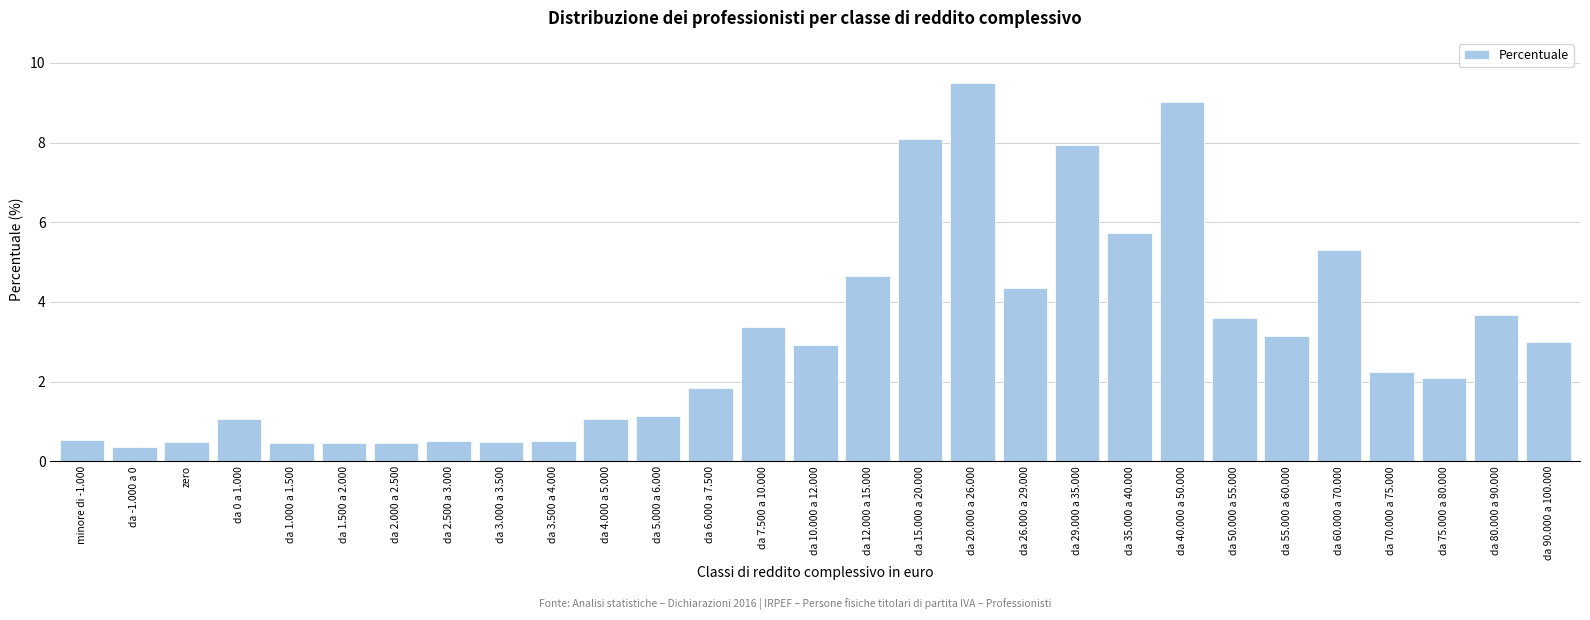

Which label corresponds to the largest value in the chart?

da 20.000 a 26.000